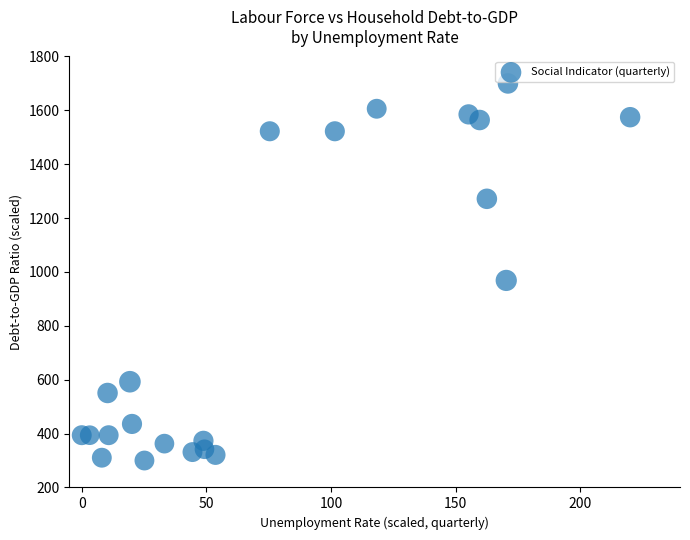

What is the range of Y values (max minus min)?

1400.0